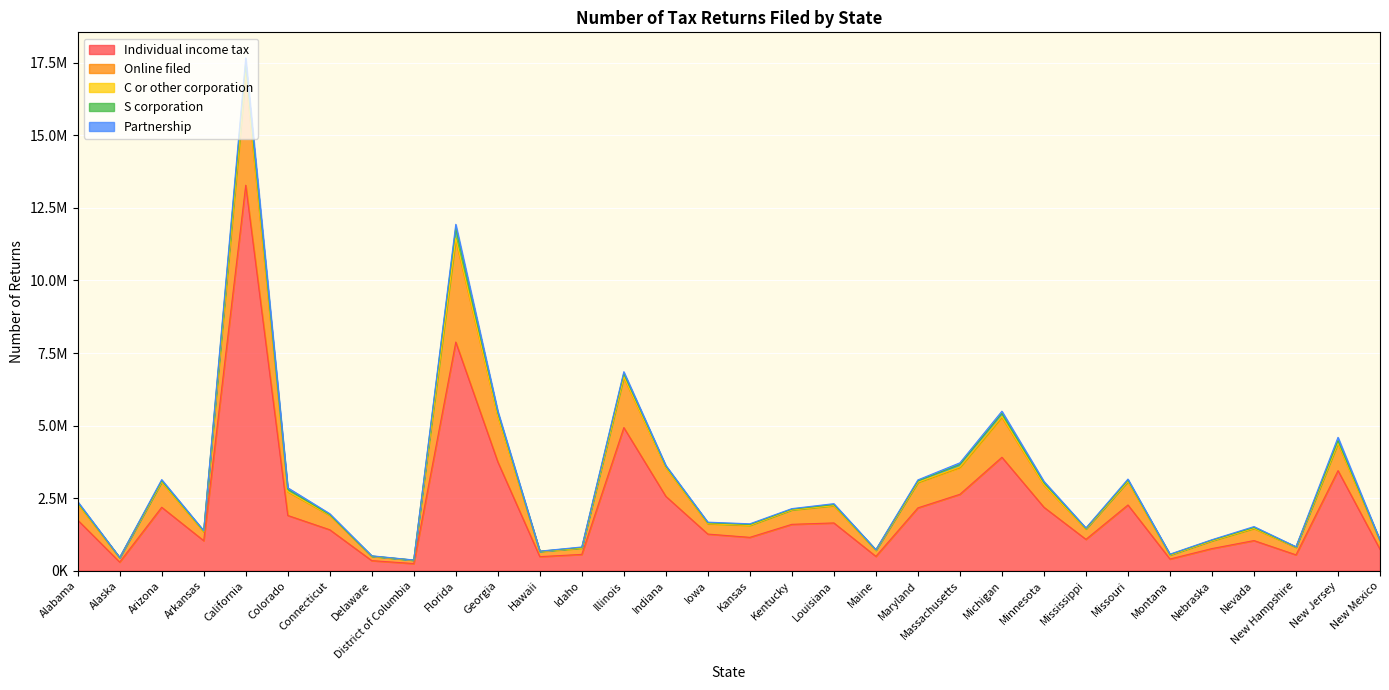

Reading right to left, what are all the values shown in this chart?

Individual income tax: 736868	3448740	547585	1038670	763751	403562	2265321	1081524	2186982	3908932	2633378	2165636	495093	1646545	1598975	1150218	1263077	2563127	4931475	562897	485395	3750993	7878034	246874	348364	1412341	1905028	13281536	1035019	2186414	297609	1745440
Online filed: 289409	925751	258675	412521	263344	133796	801214	355054	766020	1373342	915155	871498	207918	589594	494109	406866	353077	988643	1725050	214342	176097	1561309	3517707	114054	147069	495146	814956	3744663	303559	867641	148343	562477
C or other corporation: 3509	31974	4617	11943	6698	4676	13773	5313	13896	37691	31568	14246	2807	10999	5019	10260	10391	7325	31434	3341	3284	22086	64555	1993	3601	9187	12988	132659	6066	9118	1447	9446
S corporation: 11322	73037	7628	27709	20894	17156	39902	16938	69253	99406	79021	41500	13161	31199	23101	24882	25985	42580	112702	19748	5877	109678	345145	2909	7609	15422	71261	279088	24143	38955	5990	36458
Partnership: 10476	117396	9920	30412	15087	12755	37895	15649	44859	77928	58895	36933	7423	32862	18880	24677	21170	27194	55956	18636	4650	61124	129669	5181	8605	34399	55601	227782	15452	37926	4474	32099